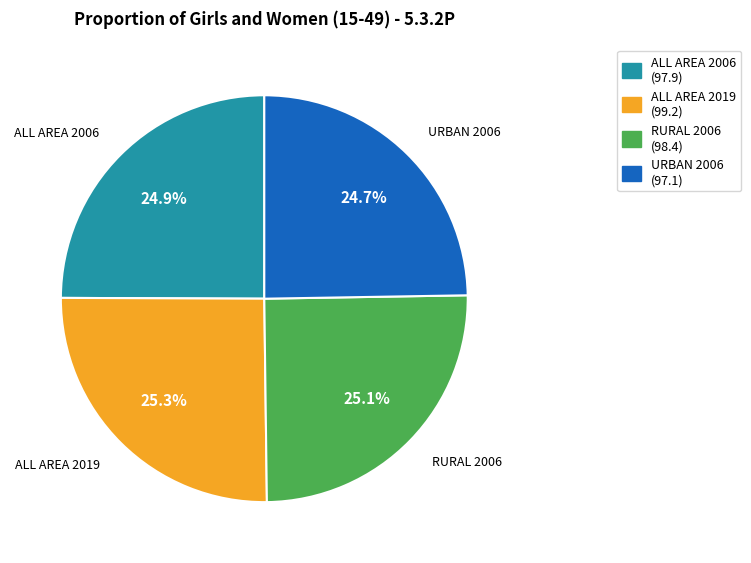

True or false: ALL AREA 2019 accounts for 25% of the total.

True